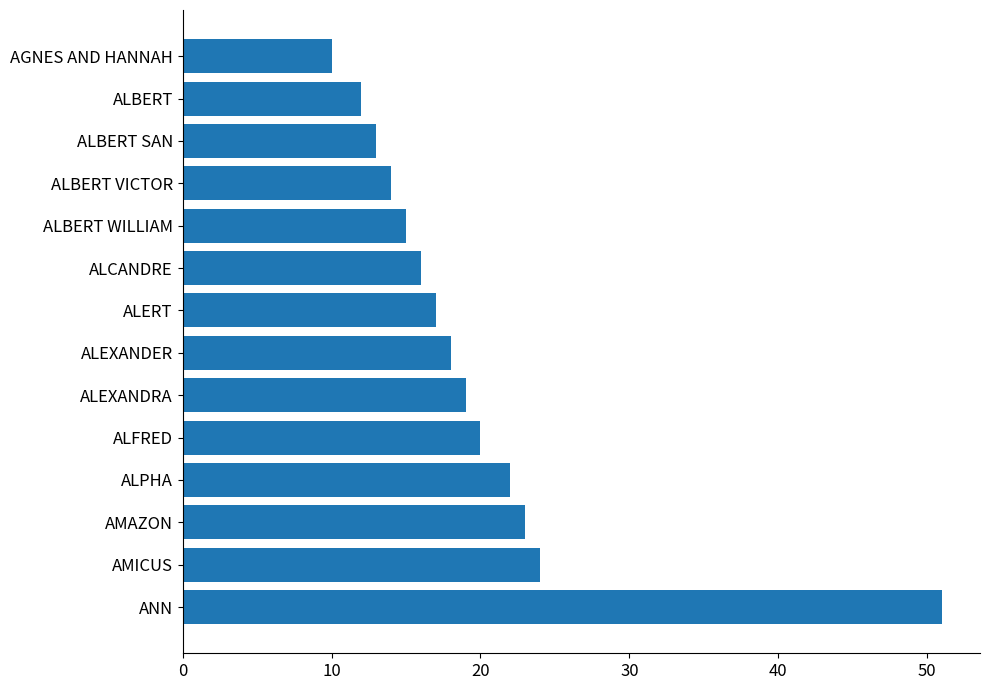

What is the difference between the maximum and minimum values?

41